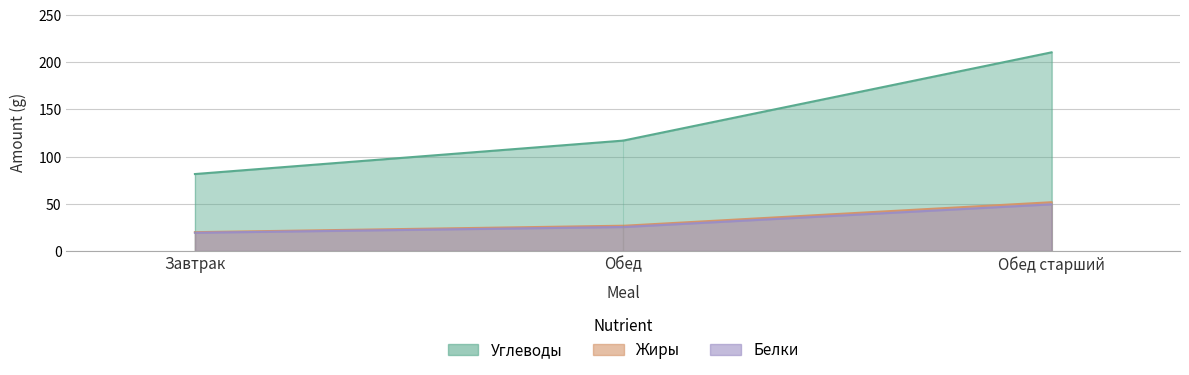

At which label does Углеводы reach its peak?

Обед старший